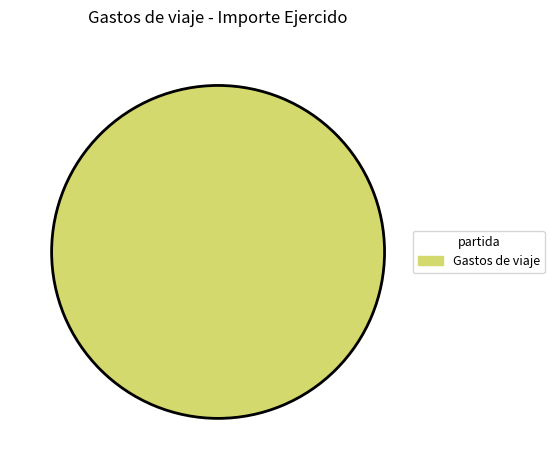

Does Gastos de viaje account for over 50% of the chart?

Yes